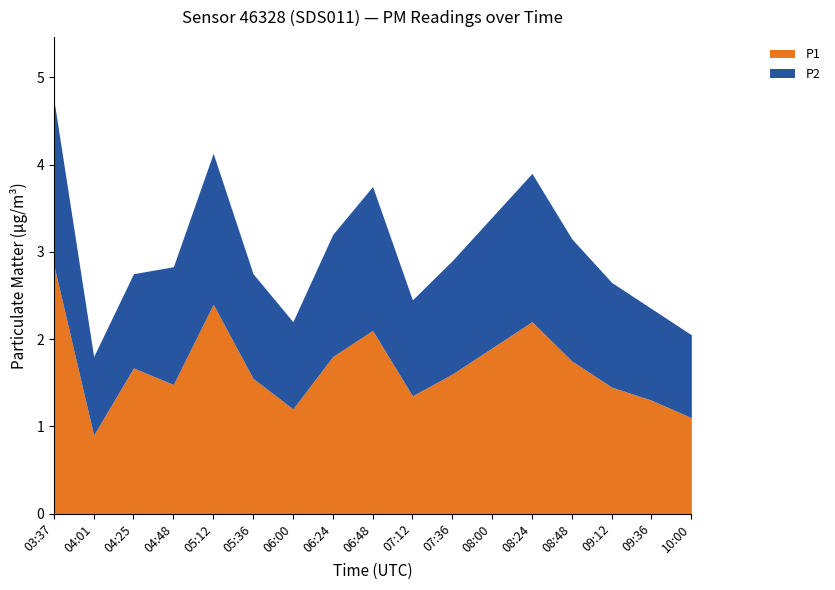

What is the sum of the P1 values at 04:01 and 05:36?

2.5